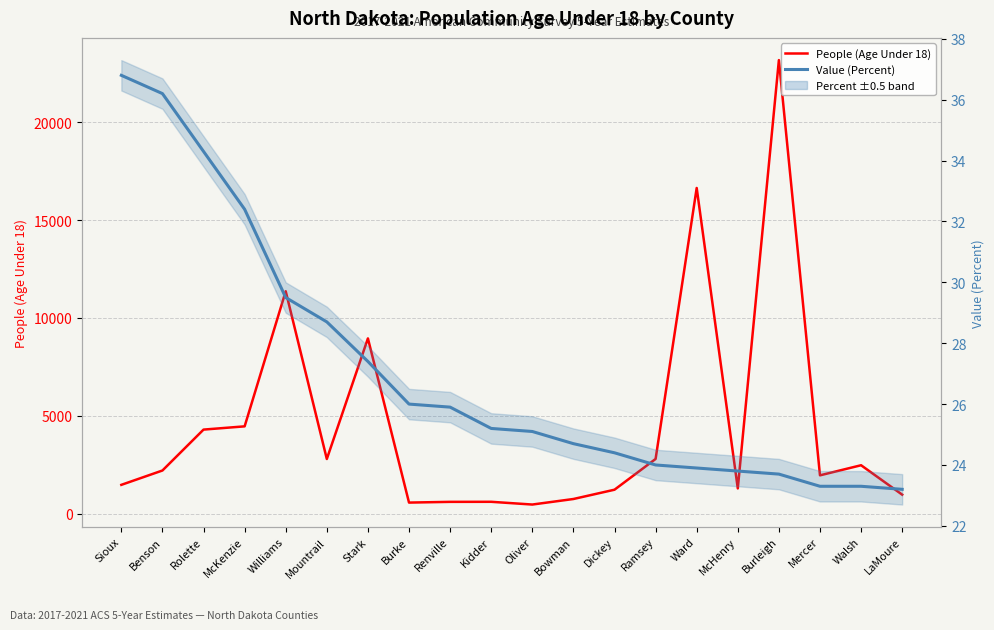

What is the label of the 19th point from the left?

Walsh